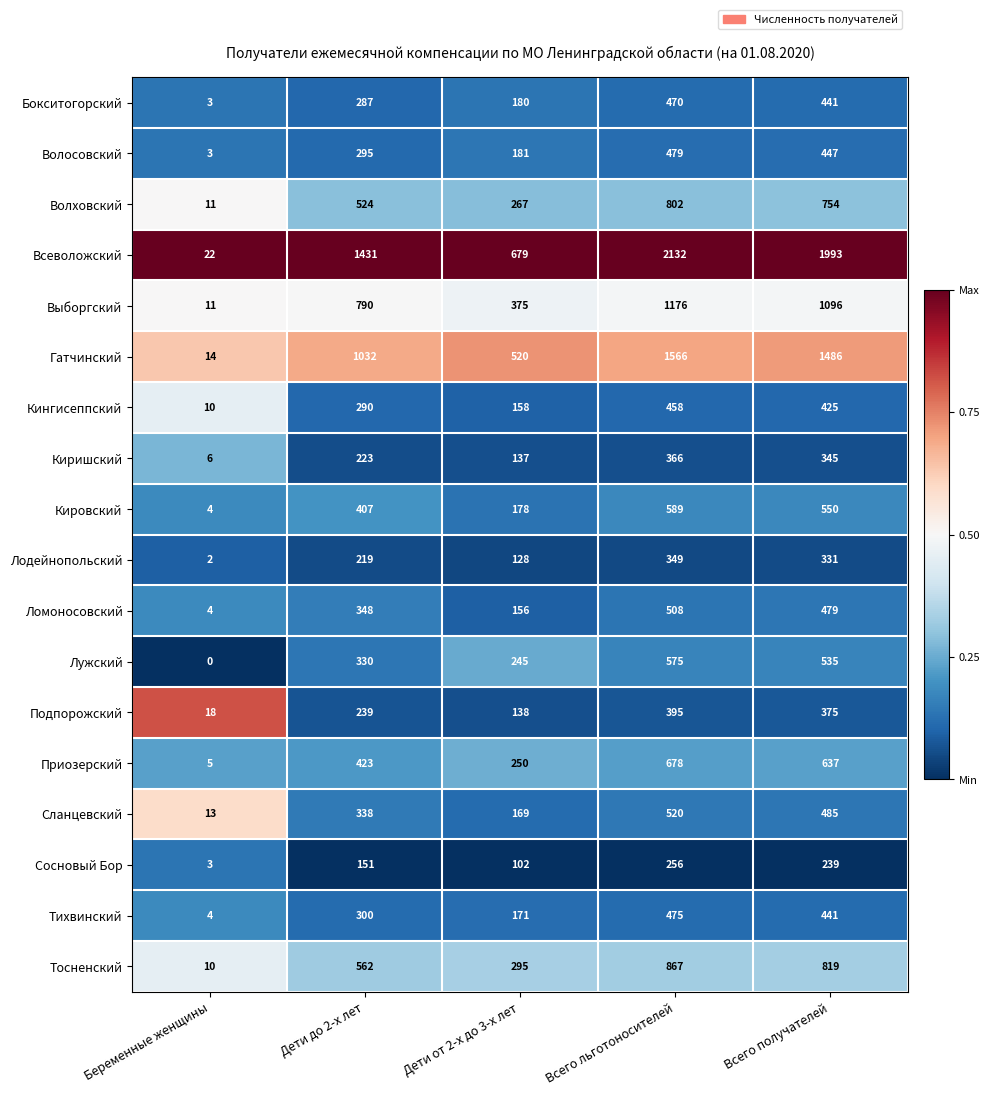

At how many categories does at least one series exceed 0?

5